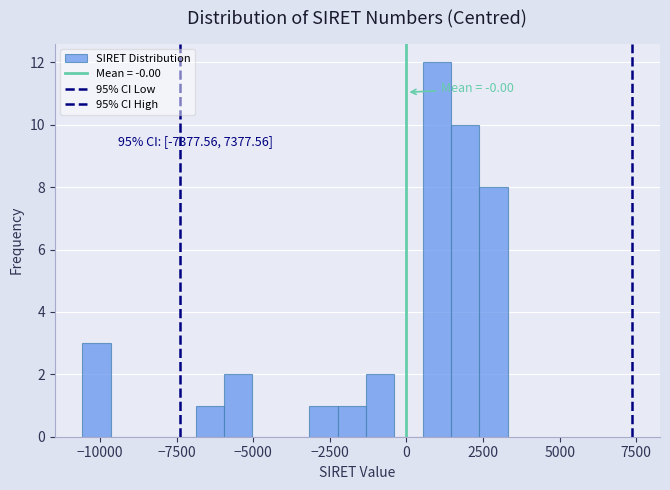

Around what value on the x-axis is the tallest bar? Give the approximate position of its centre, as read against the axis.

1000